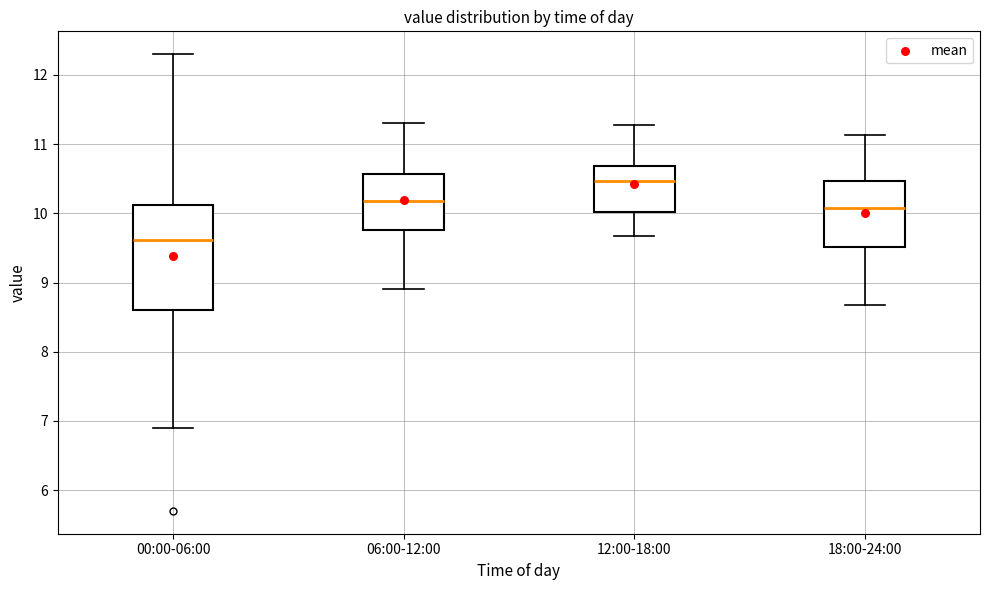

Where does the median line of the box for 00:00-06:00 sit on the y-axis? The values are not printed on the chart, so give them approximately, as read against the axis.

9.6